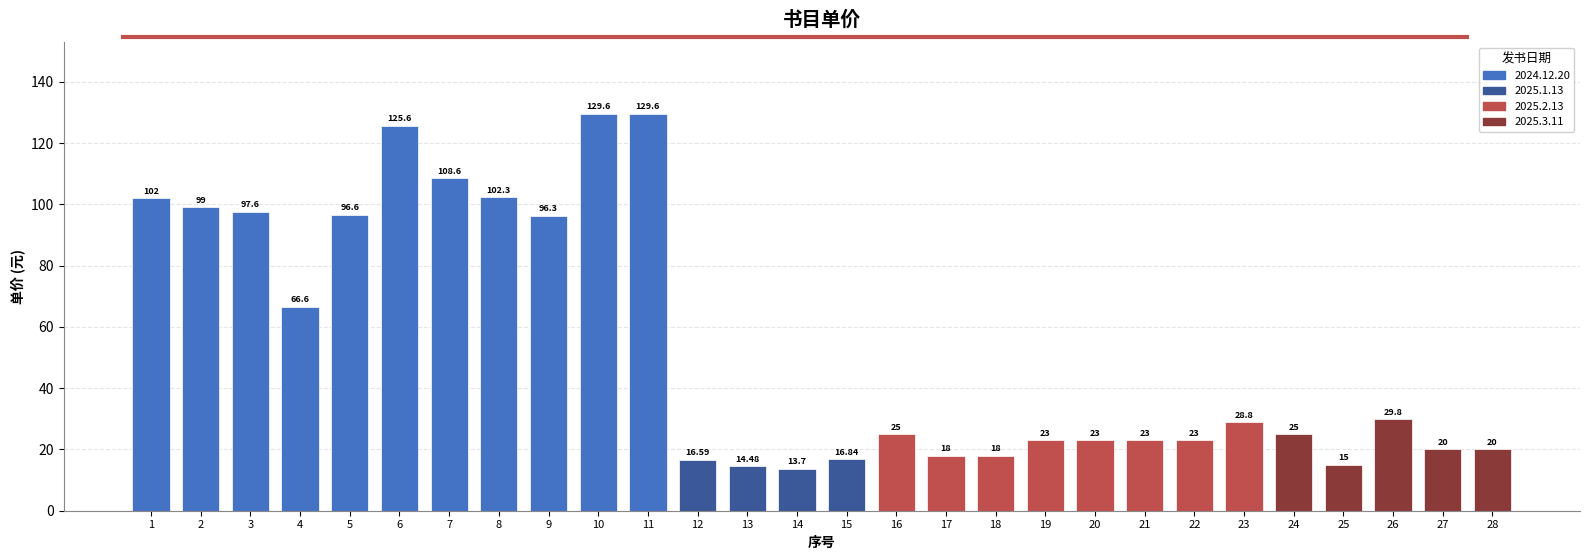

At which category does the chart reach its minimum across all series?

14